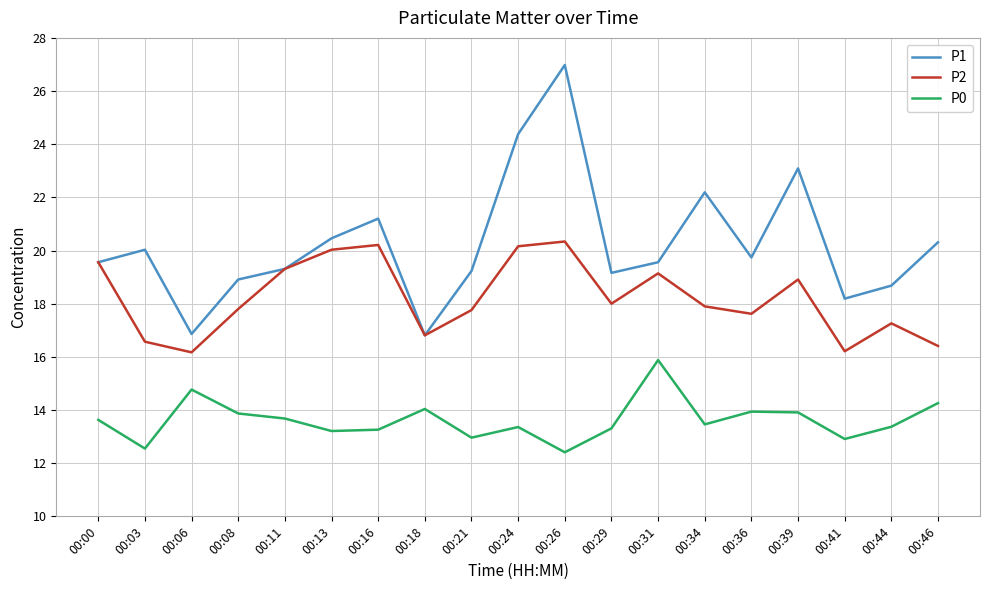

Rank the series at 00:44 from lowest to highest value.

P0, P2, P1